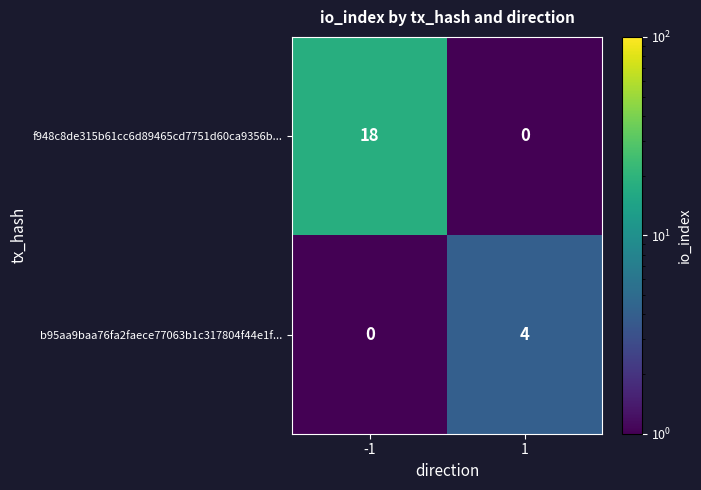

True or false: b95aa9baa76fa2faece77063b1c317804f44e1f... has a value of 4 at 1.

True